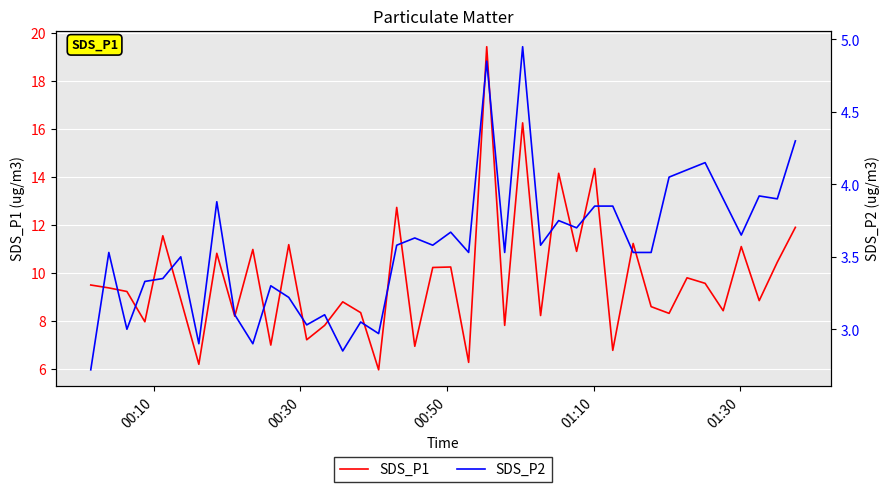

In SDS_P2, how many points are lower than both neighbors (excluding endpoints)?

13